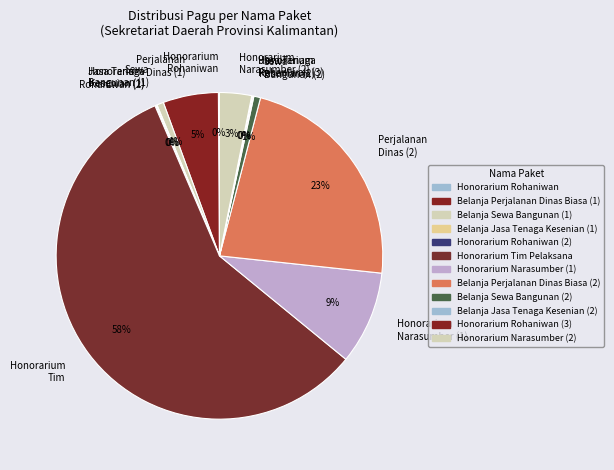

What percentage do Belanja Perjalanan Dinas Biasa (2) and Honorarium Narasumber (1) together represent?

31.9%